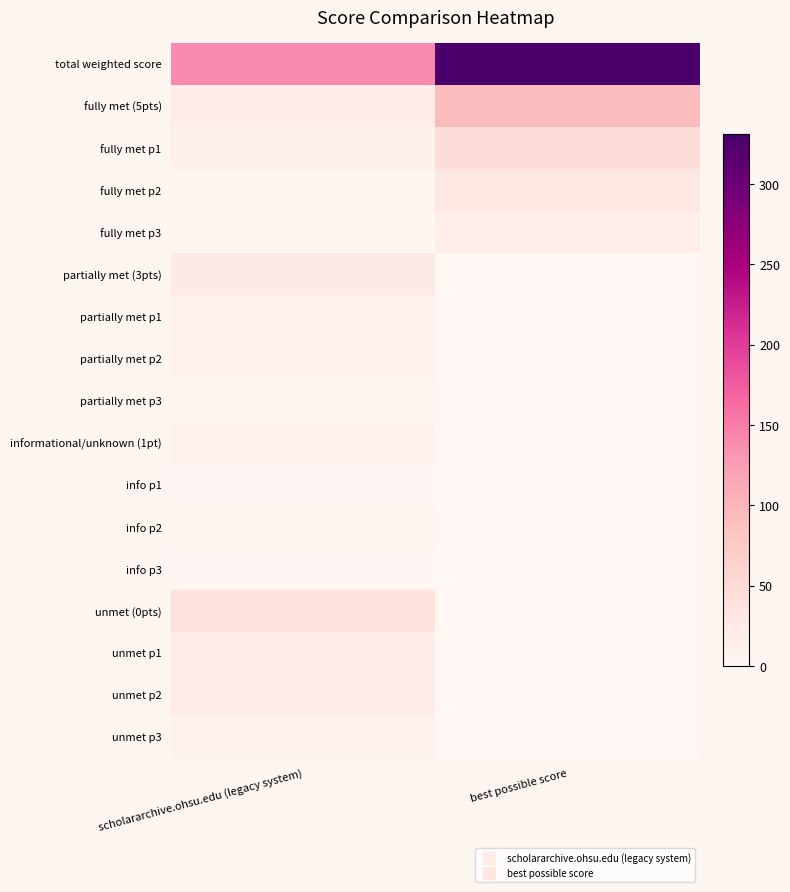

At which category is the sum across all series the highest?

best possible score